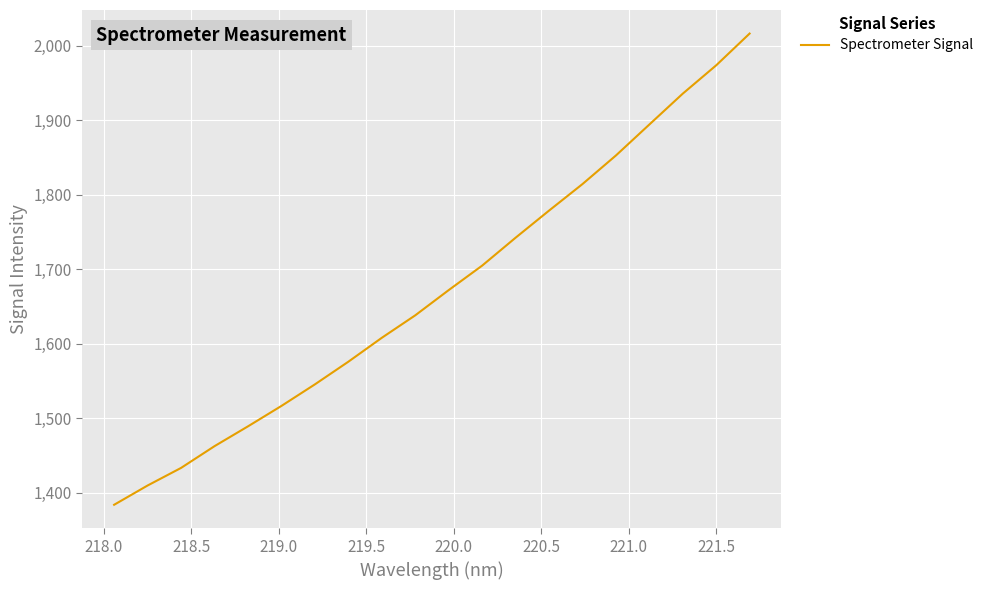

What is the minimum value shown in the chart?

1384.0